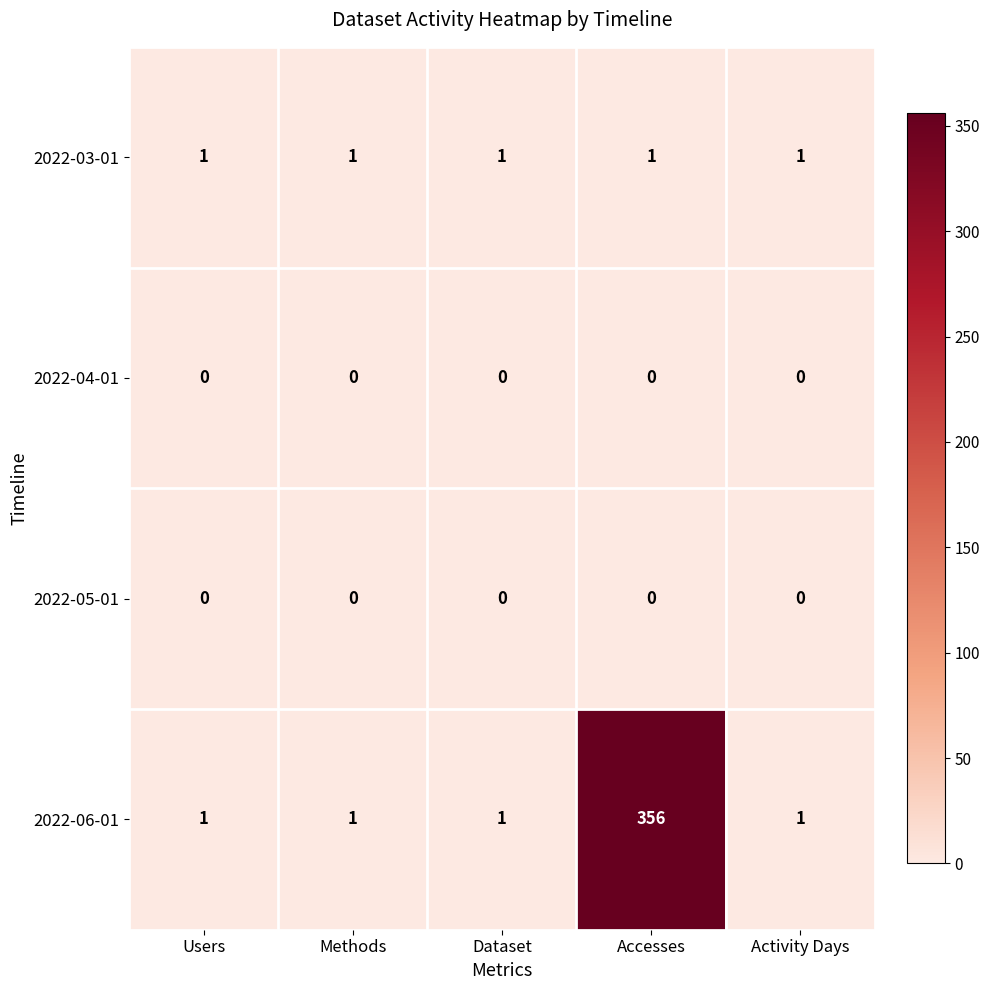

The 2022-03-01 series shows 1 at Activity Days. True or false?

True